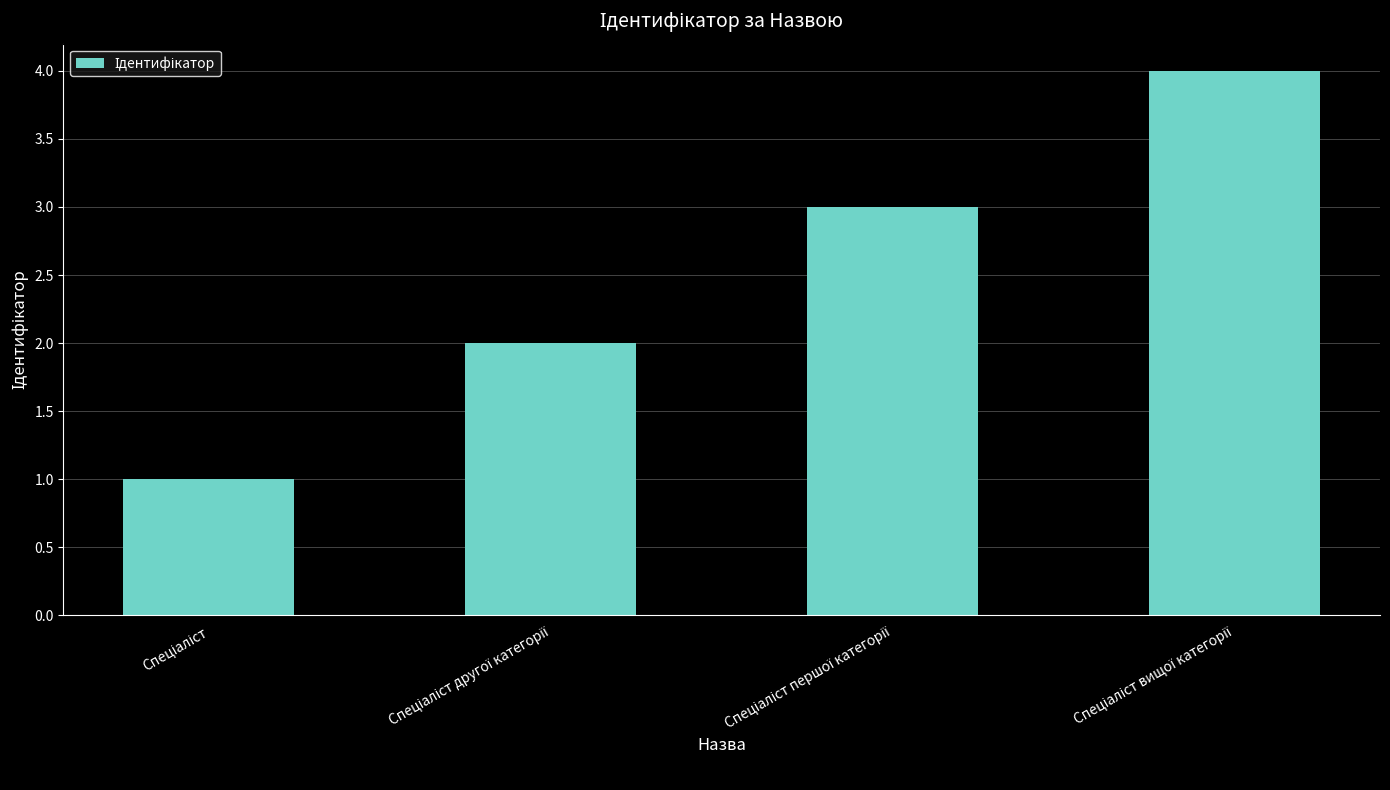

What is the greatest value displayed?

4